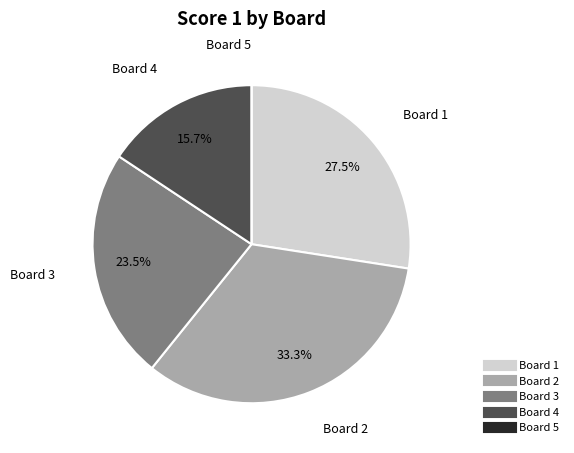

What percentage is NOT represented by Board 2?

66.7%